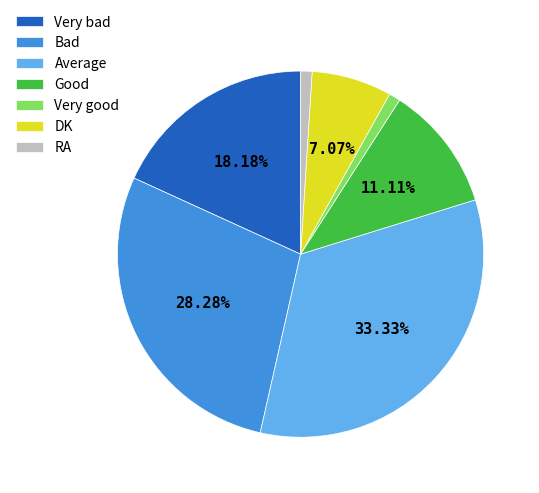

Count the number of slices in the pie.

7